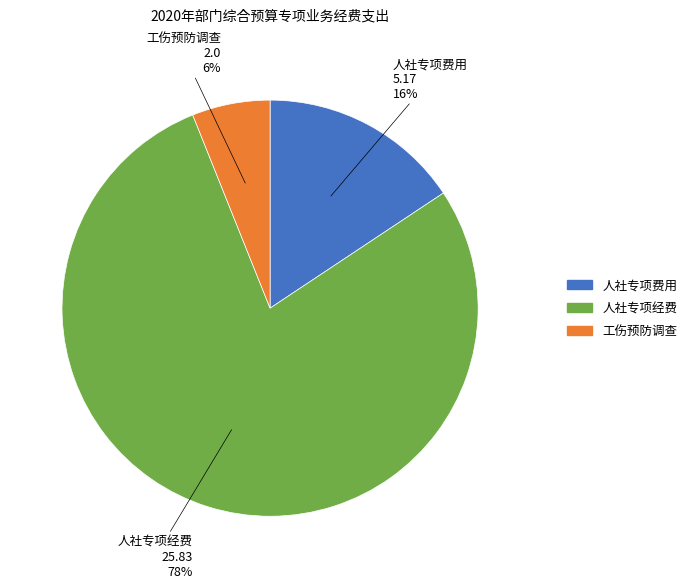

Does any single category account for the majority?

Yes